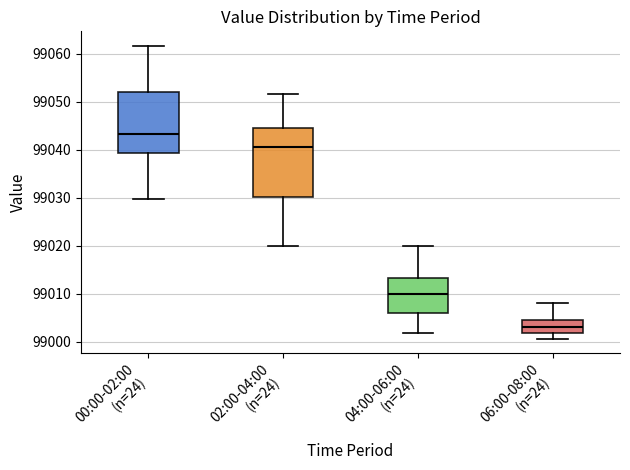

Which box has the highest median line?

00:00-02:00 (n=24)